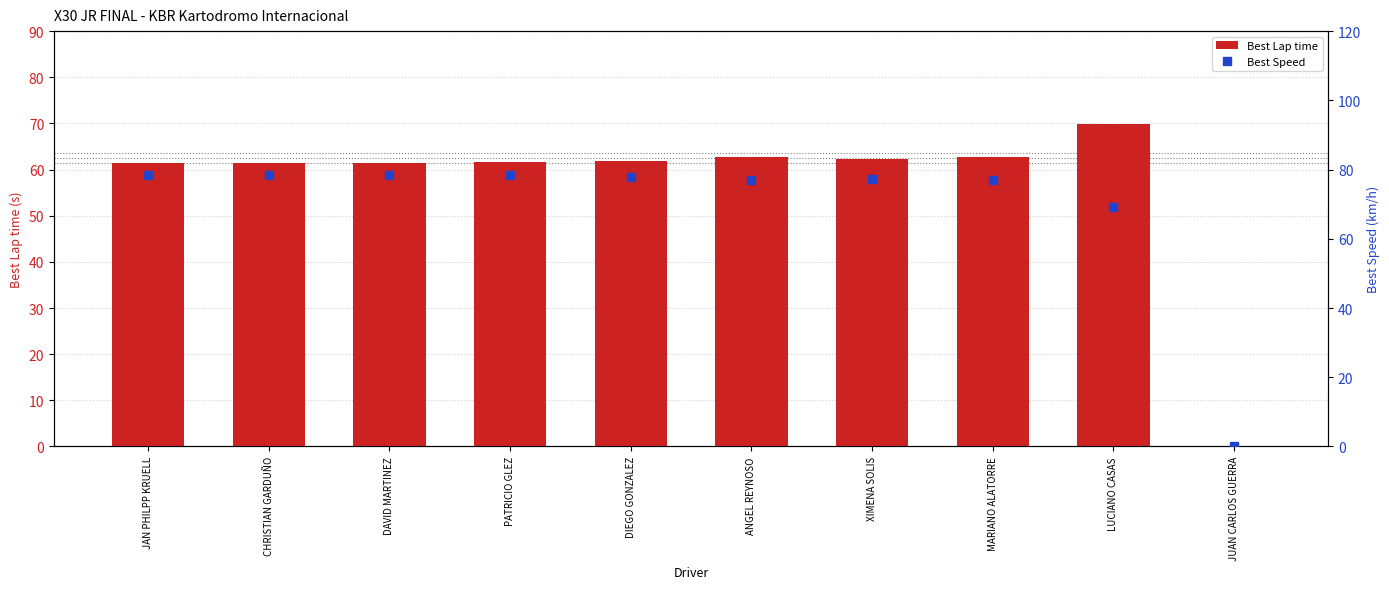

What position from the left is XIMENA SOLIS?

7